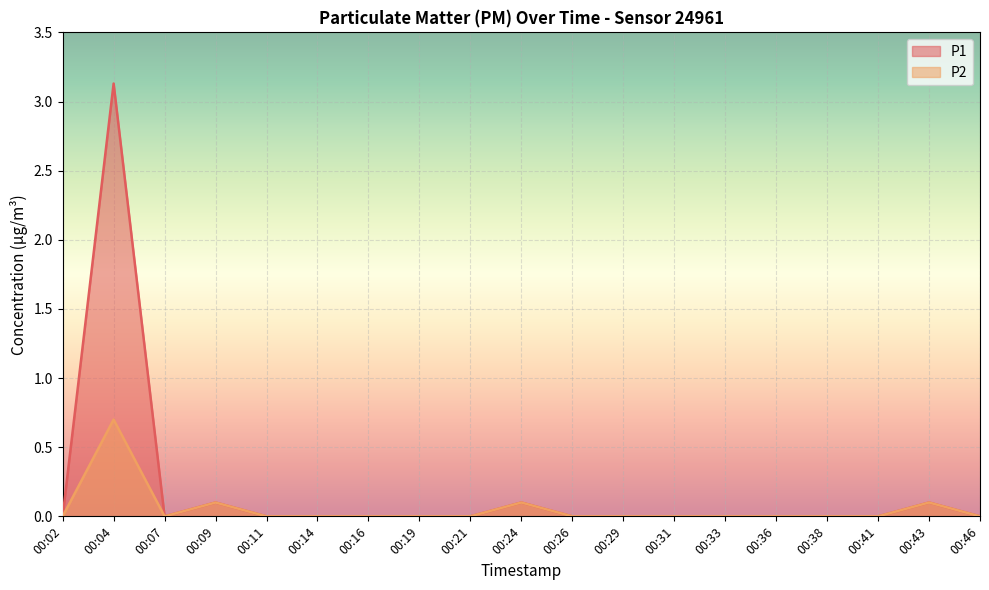

What is the average value of the P2 series?

0.1